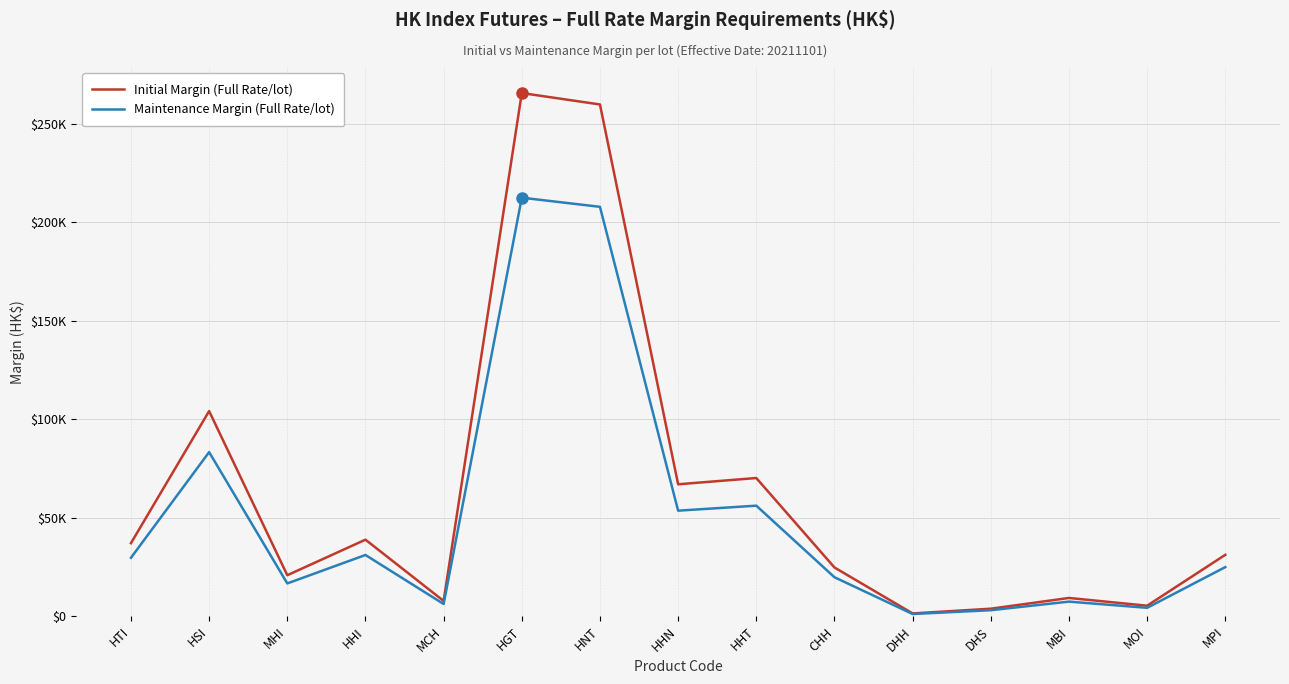

What is the greatest value displayed?

265734